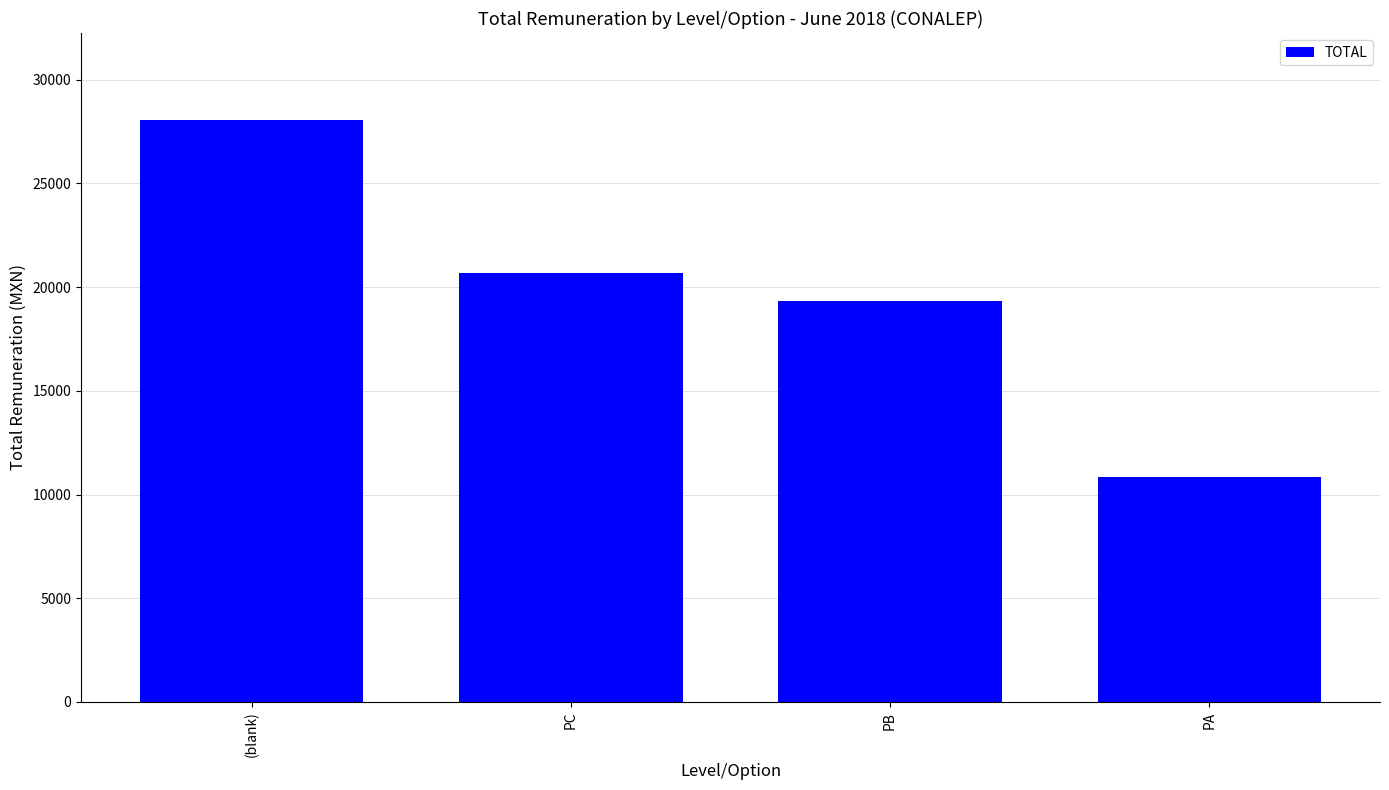

Rank the categories by value from highest to lowest.

(blank), PC, PB, PA